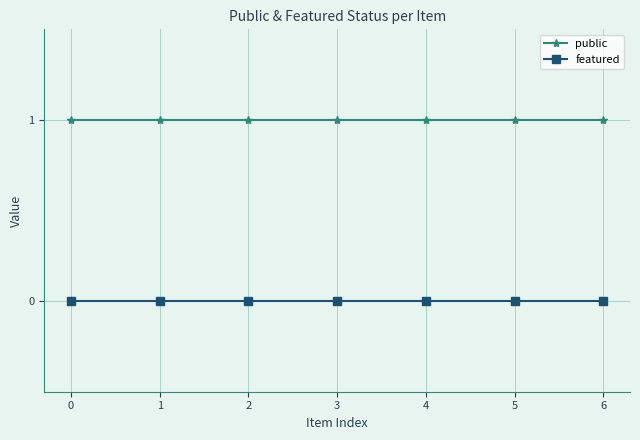

True or false: public and featured intersect in this chart.

False